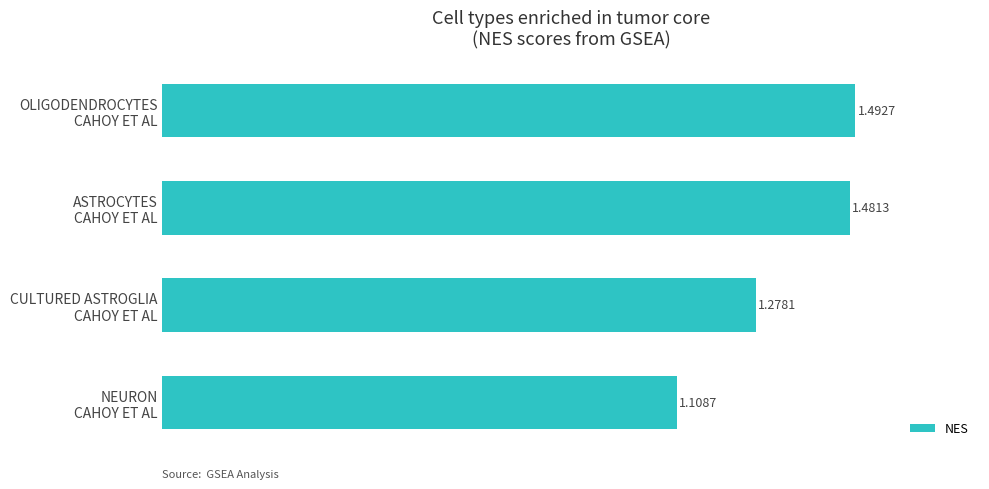

What is the sum of all values?

5.4